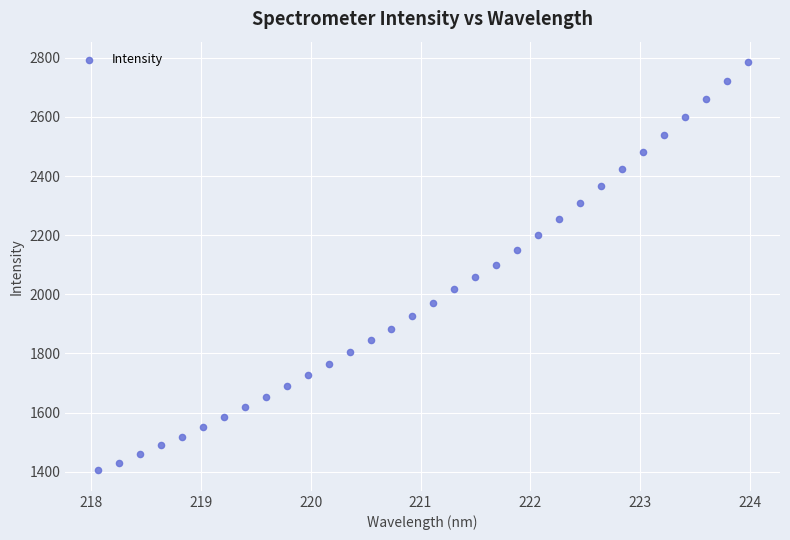

What is the range of Y values (max minus min)?

1380.6